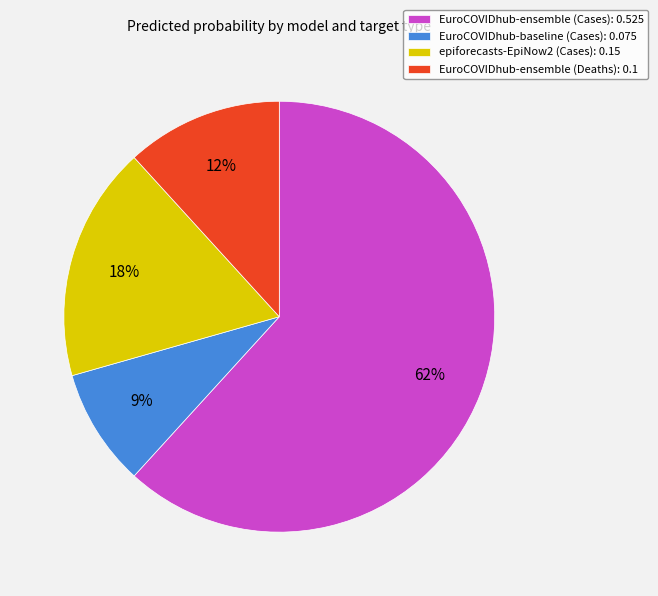

Count the number of slices in the pie.

4